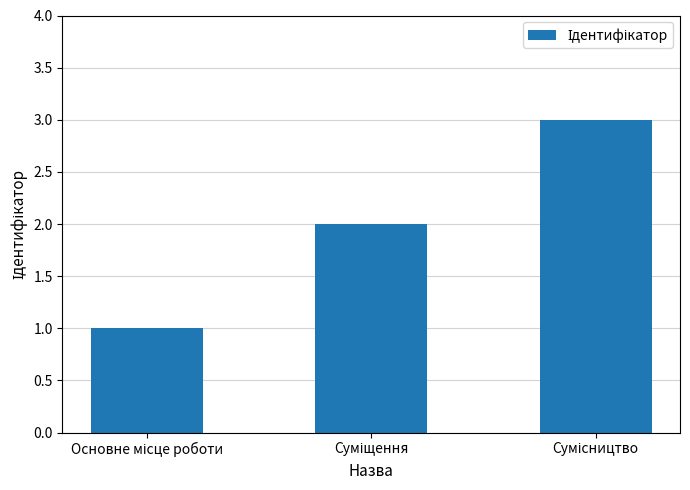

How many distinct data groups are displayed?

1